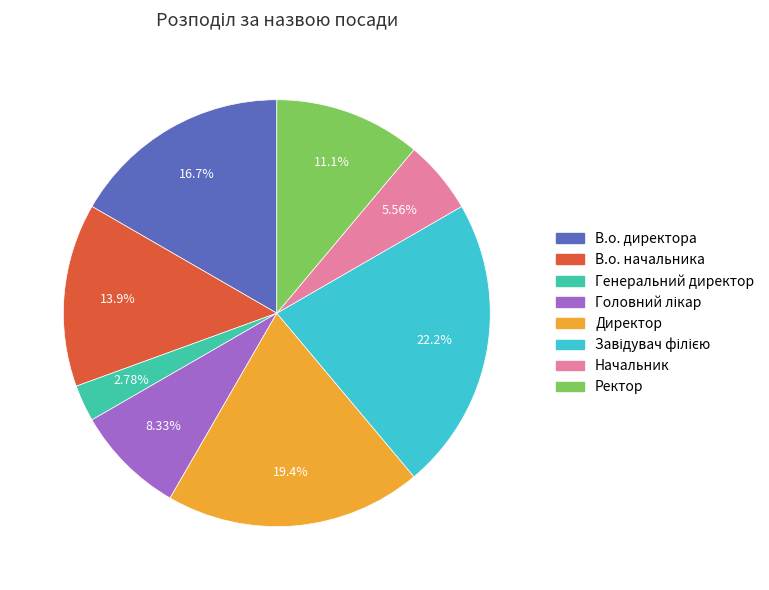

The Ректор slice represents 11% of the pie. True or false?

True